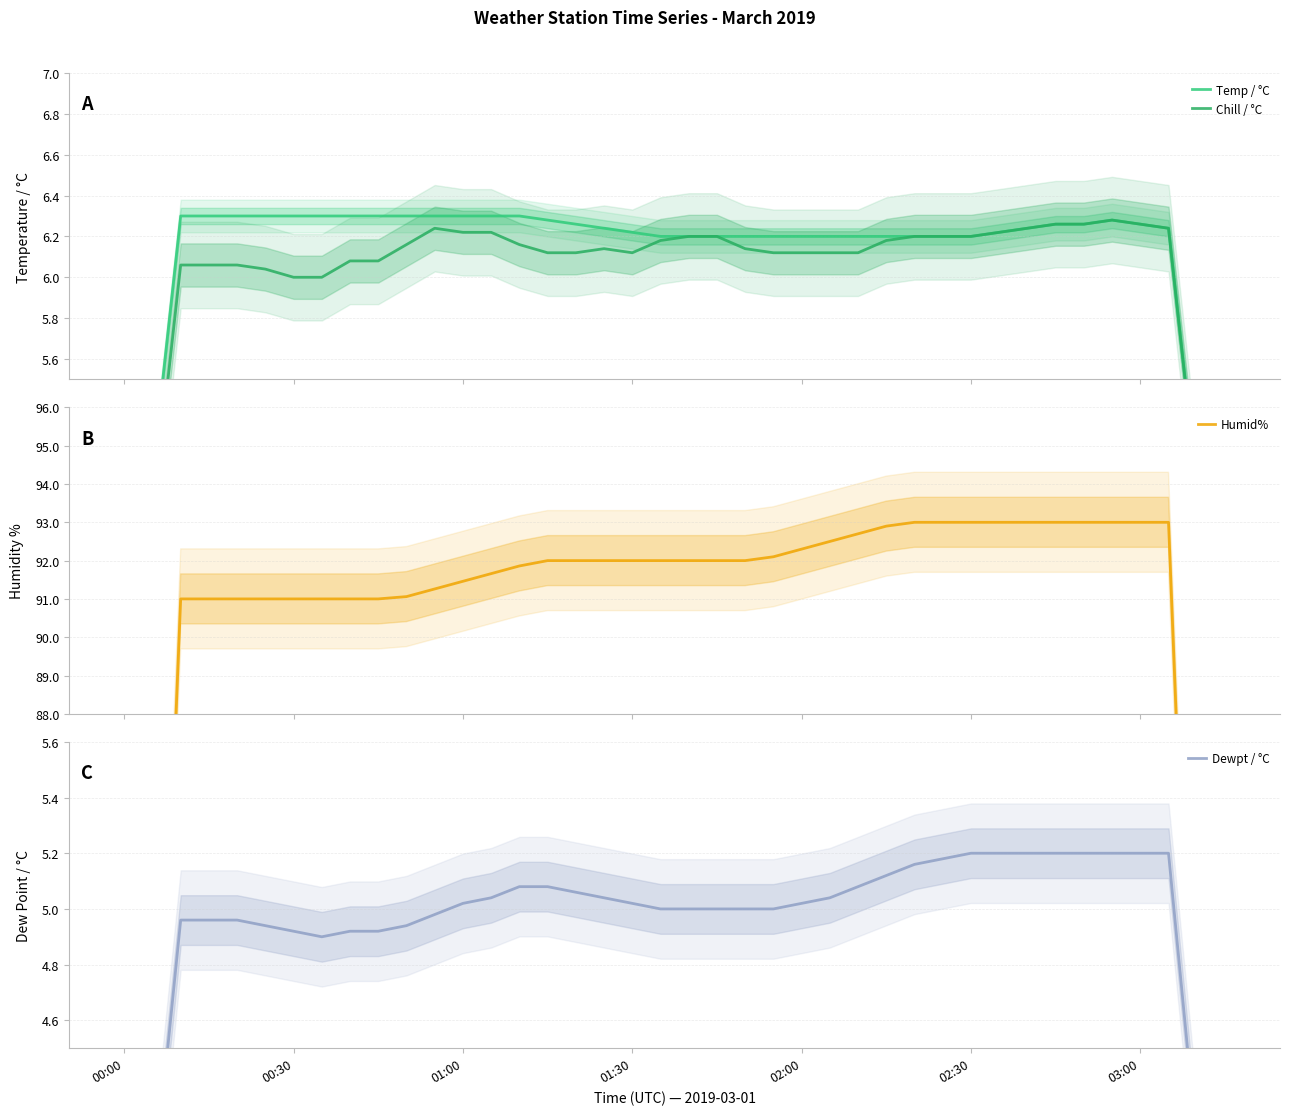

What is the difference between the second highest and minimum values in the Chill / °C series?

2.6